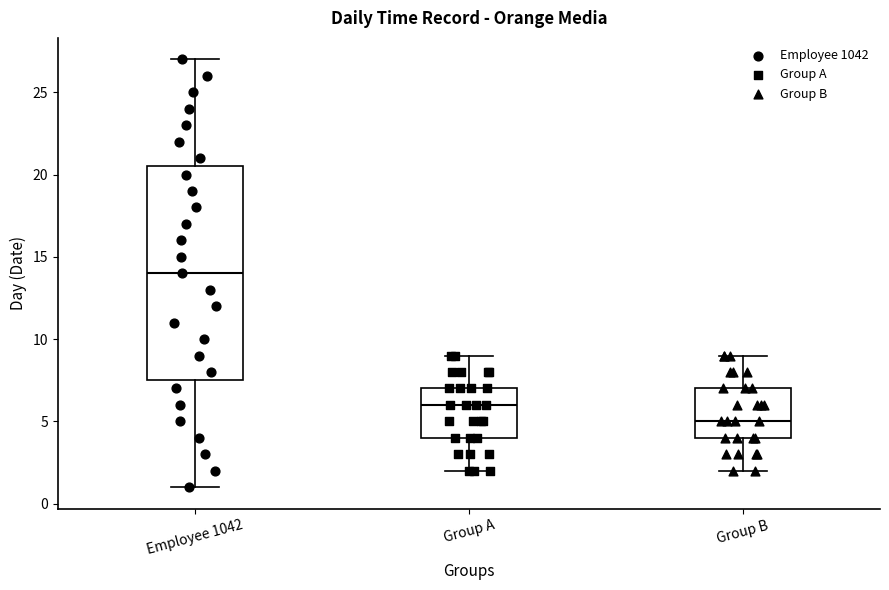

Where does the lower whisker of the box for Employee 1042 end on the y-axis? The values are not printed on the chart, so give them approximately, as read against the axis.

1.0